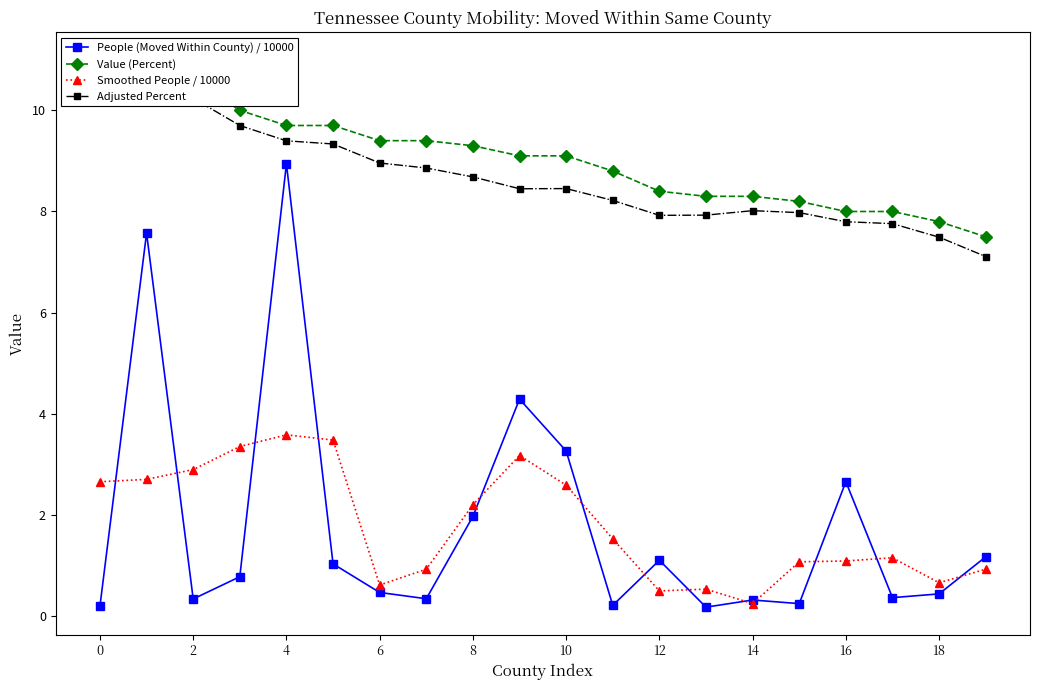

What is the sum of the Value (Percent) values at 18 and 10?

16.9